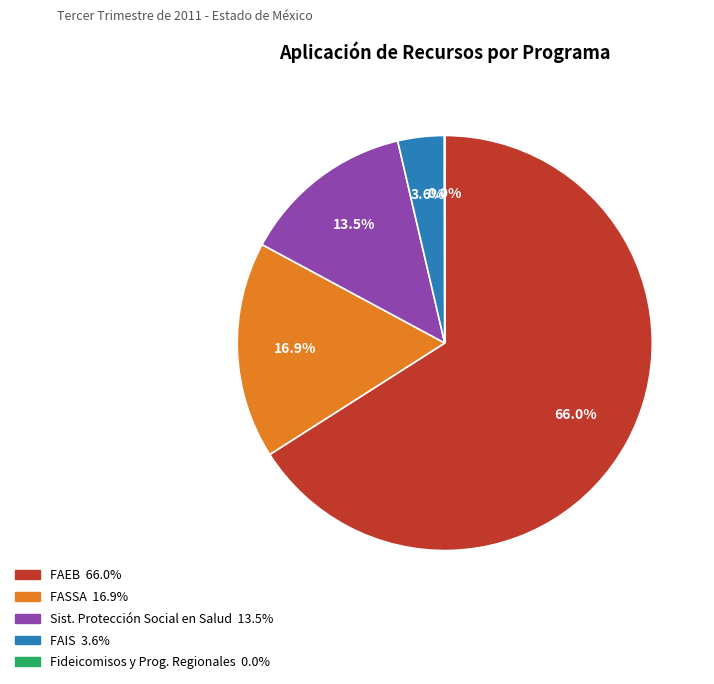

Is there any slice that represents more than half of the pie?

Yes